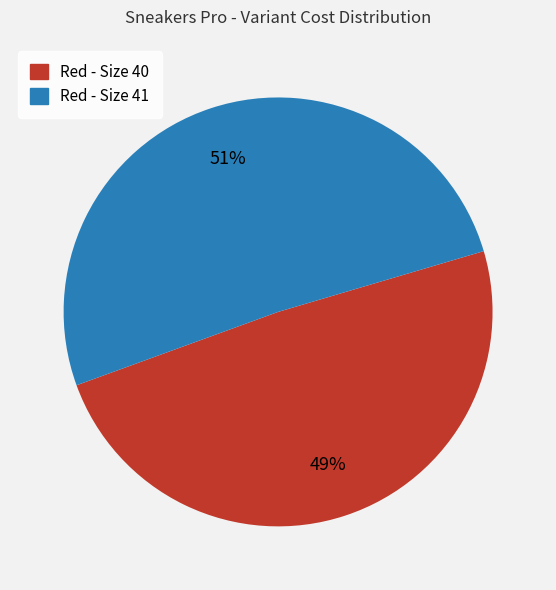

Is the sum of Red - Size 40 and Red - Size 41 greater than half?

Yes